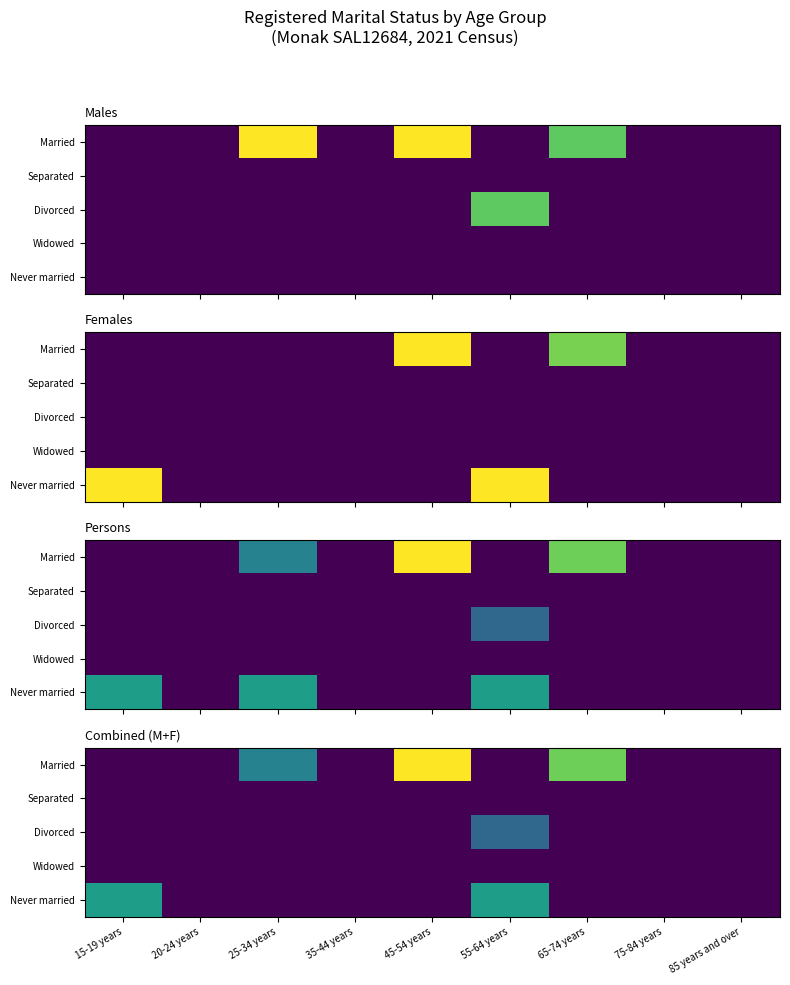

Rank the series at 20-24 years from lowest to highest value.

Married, Separated, Divorced, Widowed, Never married